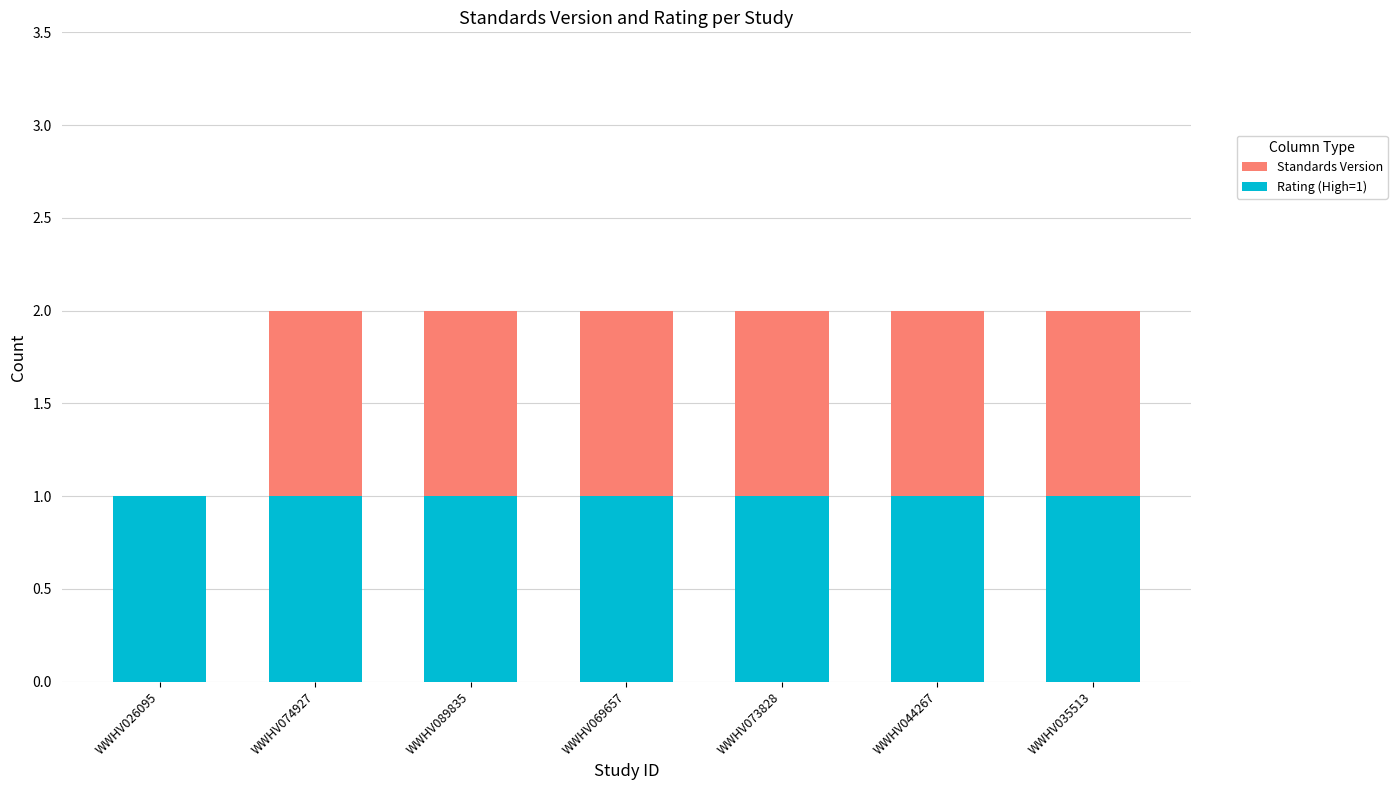

How many distinct data groups are displayed?

2